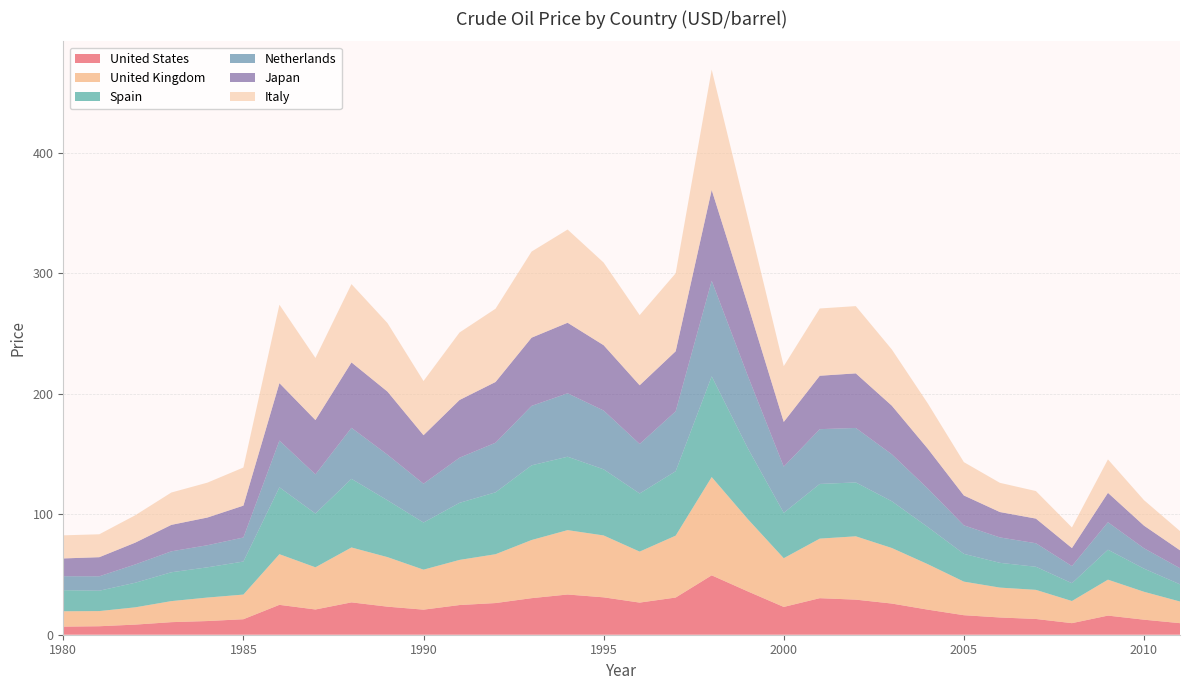

Reading left to right, list all the values displayed in this chart.

United States: 1980=6.7	1981=7.0	1982=8.4	1983=10.4	1984=11.4	1985=12.9	1986=24.8	1987=20.9	1988=26.9	1989=23.3	1990=20.8	1991=24.6	1992=26.3	1993=30.3	1994=33.4	1995=31.0	1996=26.7	1997=30.9	1998=49.3	1999=36.0	2000=23.1	2001=30.3	2002=29.1	2003=25.9	2004=20.8	2005=16.2	2006=14.3	2007=13.1	2008=9.6	2009=15.9	2010=12.5	2011=9.6
United Kingdom: 1980=12.8	1981=12.6	1982=14.3	1983=17.5	1984=19.5	1985=20.5	1986=42.0	1987=35.0	1988=45.6	1989=41.1	1990=33.2	1991=37.5	1992=40.5	1993=48.3	1994=53.4	1995=51.4	1996=42.3	1997=51.4	1998=81.6	1999=60.1	2000=40.4	2001=49.4	2002=52.6	2003=46.1	2004=37.7	2005=27.9	2006=24.8	2007=24.2	2008=18.4	2009=29.8	2010=23.2	2011=18.0
Spain: 1980=17.5	1981=16.9	1982=20.4	1983=23.9	1984=25.1	1985=27.4	1986=55.5	1987=44.6	1988=57.0	1989=47.2	1990=39.1	1991=47.4	1992=51.4	1993=62.0	1994=60.9	1995=54.9	1996=48.2	1997=53.5	1998=83.6	1999=58.9	2000=37.7	2001=45.4	2002=44.7	2003=38.8	2004=30.8	2005=23.0	2006=20.6	2007=19.2	2008=14.8	2009=24.9	2010=19.2	2011=14.3
Netherlands: 1980=11.6	1981=12.0	1982=15.2	1983=17.4	1984=18.3	1985=20.0	1986=38.8	1987=32.5	1988=42.4	1989=37.9	1990=32.2	1991=37.5	1992=41.2	1993=49.3	1994=52.6	1995=48.8	1996=41.1	1997=49.8	1998=79.3	1999=60.2	2000=38.3	2001=45.5	2002=45.2	2003=39.0	2004=32.0	2005=23.7	2006=21.1	2007=19.5	2008=14.2	2009=22.8	2010=16.9	2011=13.4
Japan: 1980=14.7	1981=15.8	1982=18.1	1983=22.0	1984=23.0	1985=26.4	1986=47.7	1987=45.0	1988=54.3	1989=52.3	1990=40.2	1991=47.9	1992=50.4	1993=56.6	1994=58.5	1995=54.2	1996=48.7	1997=49.8	1998=75.4	1999=59.1	2000=37.1	2001=44.3	2002=45.3	2003=40.3	2004=33.0	2005=24.8	2006=21.1	2007=20.4	2008=14.9	2009=24.4	2010=18.8	2011=14.9
Italy: 1980=19.2	1981=19.0	1982=22.7	1983=26.9	1984=28.9	1985=31.6	1986=65.1	1987=51.6	1988=65.0	1989=56.9	1990=45.0	1991=56.0	1992=60.8	1993=71.5	1994=77.4	1995=68.6	1996=58.2	1997=64.7	1998=99.9	1999=72.3	2000=46.3	2001=55.8	2002=55.8	2003=46.7	2004=37.6	2005=27.7	2006=24.2	2007=22.9	2008=17.1	2009=27.8	2010=21.2	2011=16.0